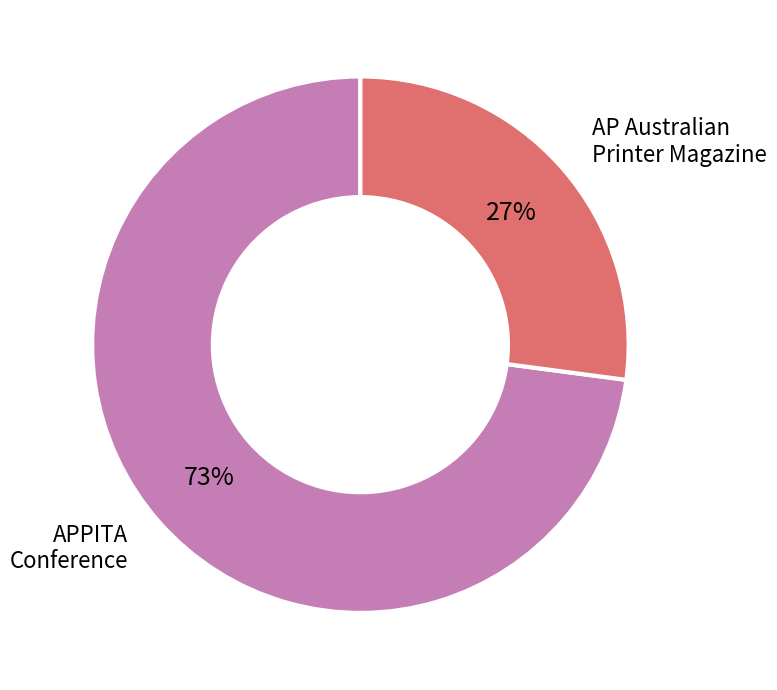

Is there any slice that represents more than half of the pie?

Yes